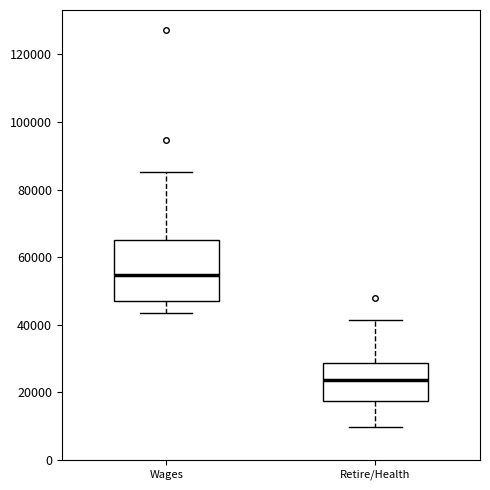

Where does the median line of the box for Wages sit on the y-axis? The values are not printed on the chart, so give them approximately, as read against the axis.

54000